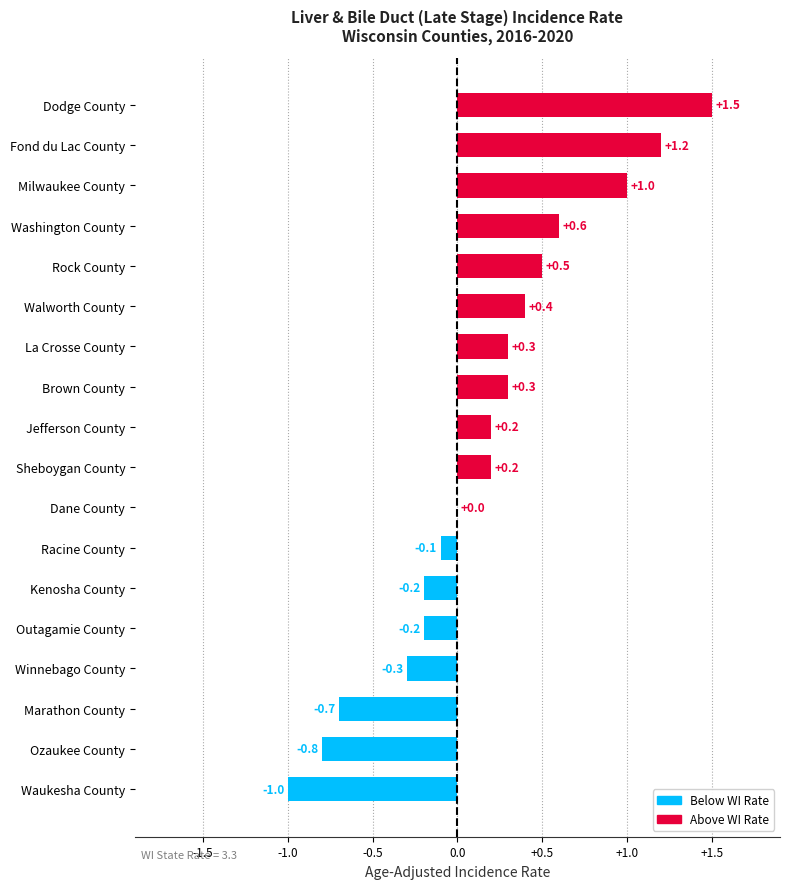

Read the value at Brown County.

0.3